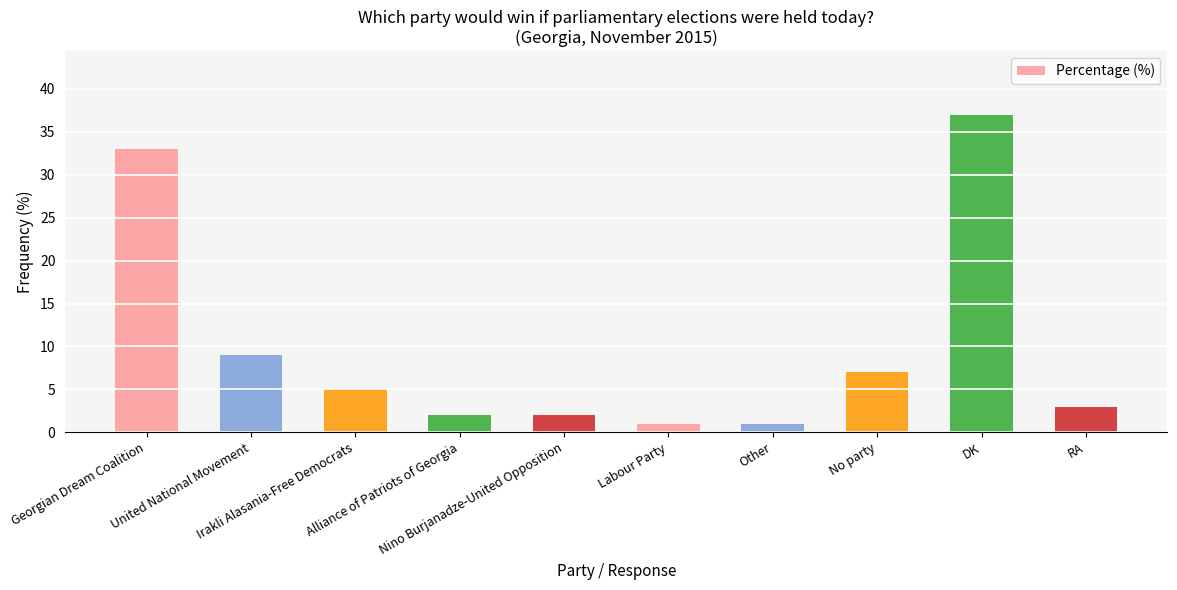

What is the sum of the values at Georgian Dream Coalition and DK?

70